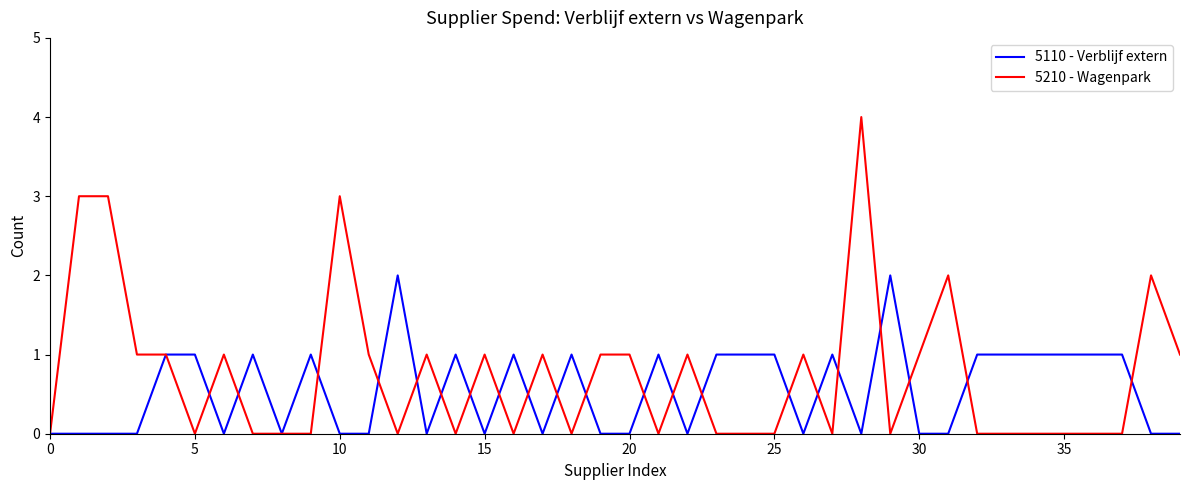

Is this an area chart (filled region under the line)?

No